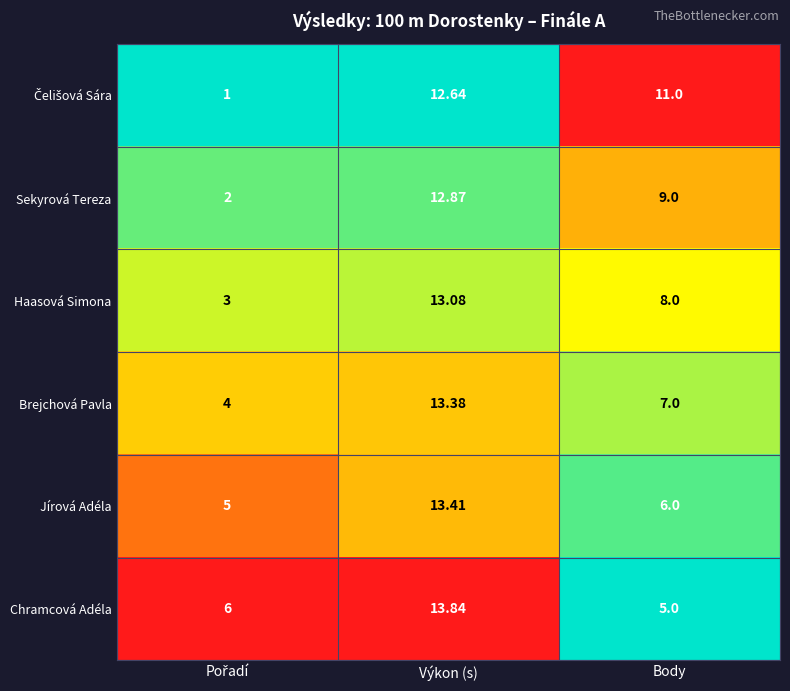

At which category is the sum across all series the highest?

Výkon (s)